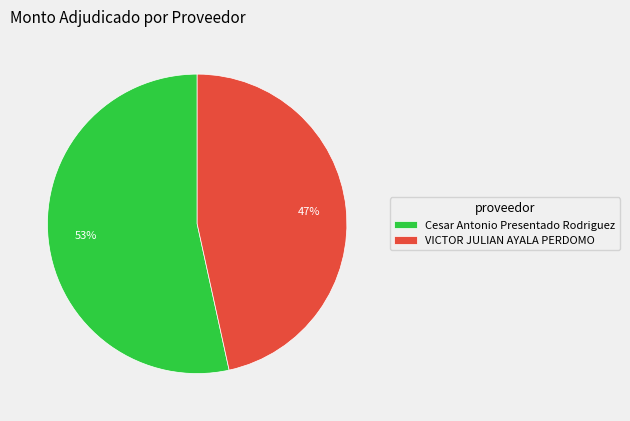

To the nearest percent, what is the average slice percentage?

50%